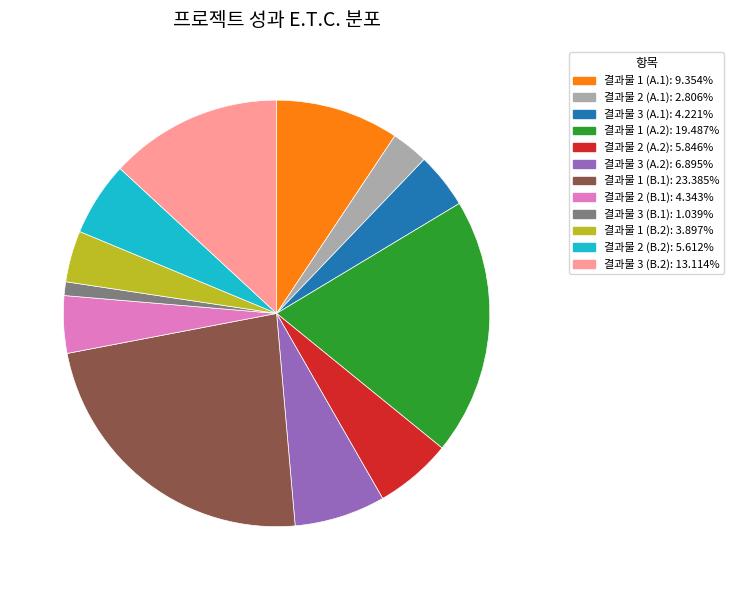

Does any single category account for the majority?

No